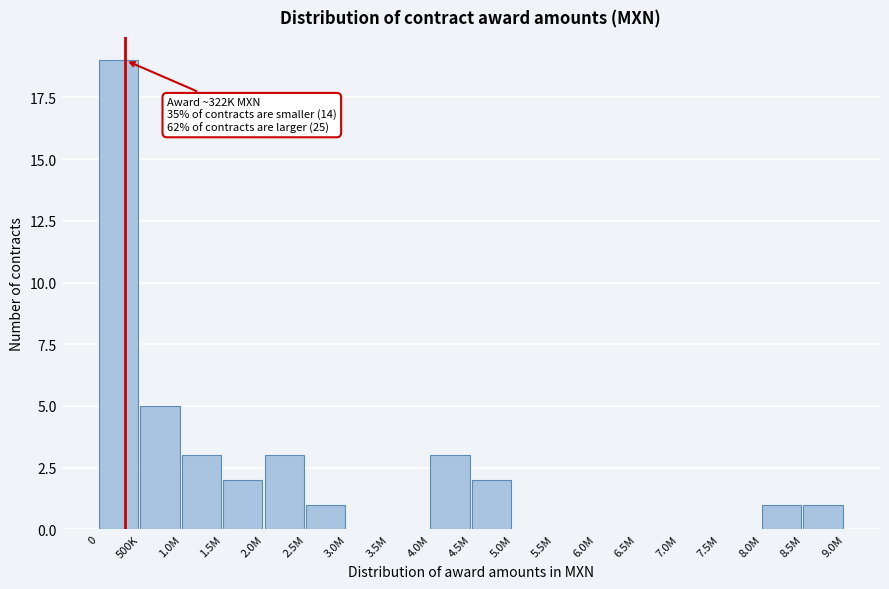

Reading right to left, extract all data points from this chart.

8.5M=1	8.0M=1	7.5M=0	7.0M=0	6.5M=0	6.0M=0	5.5M=0	5.0M=0	4.5M=2	4.0M=3	3.5M=0	3.0M=0	2.5M=1	2.0M=3	1.5M=2	1.0M=3	500K=5	0=19